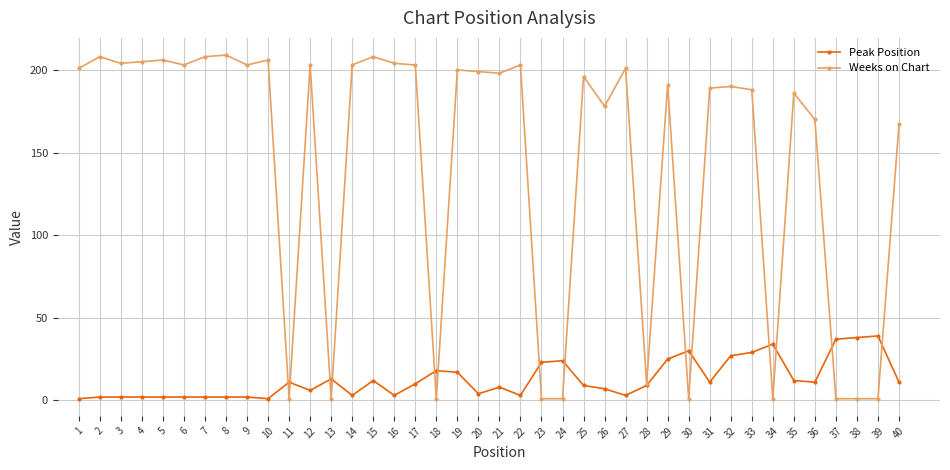

What is the spread (max minus min) of values at 12?

197